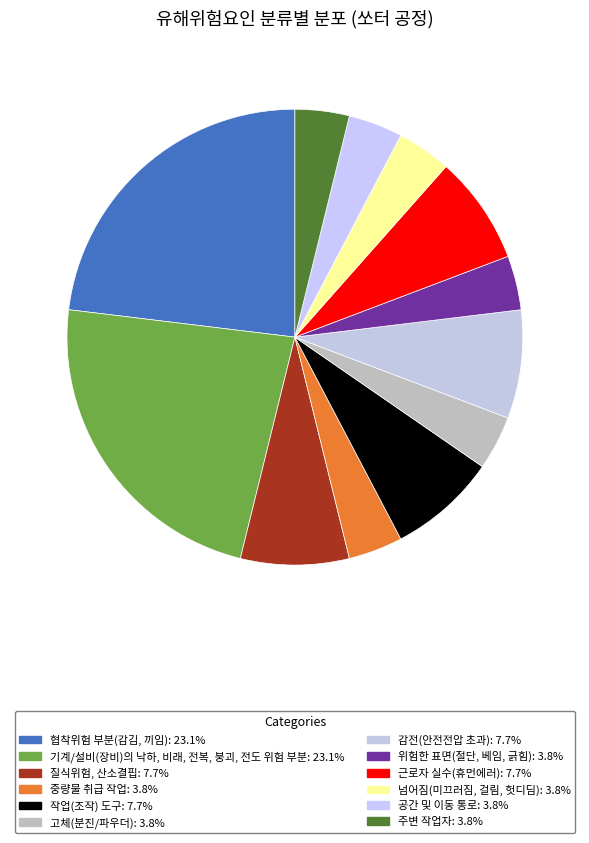

How many slices are in this pie chart?

12